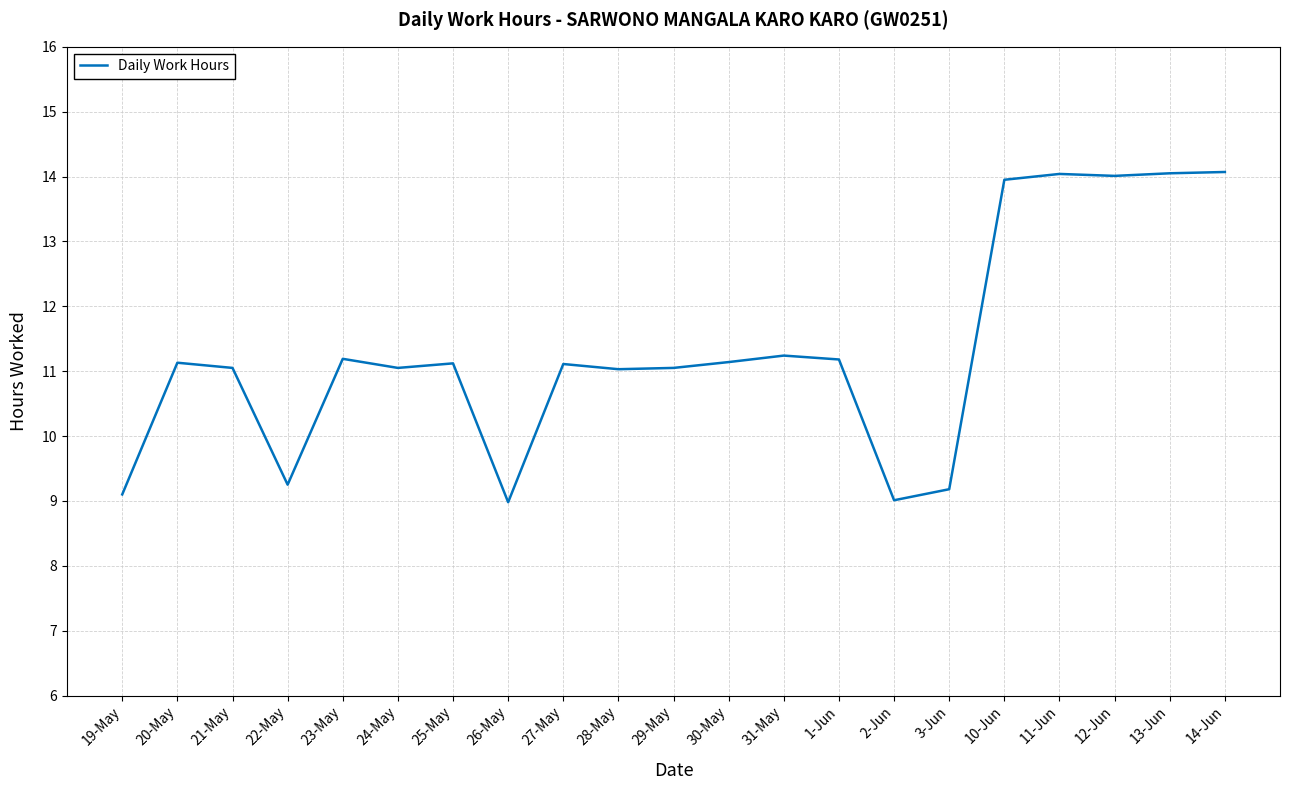

What is the change in value from 21-May to 26-May?

-2.1